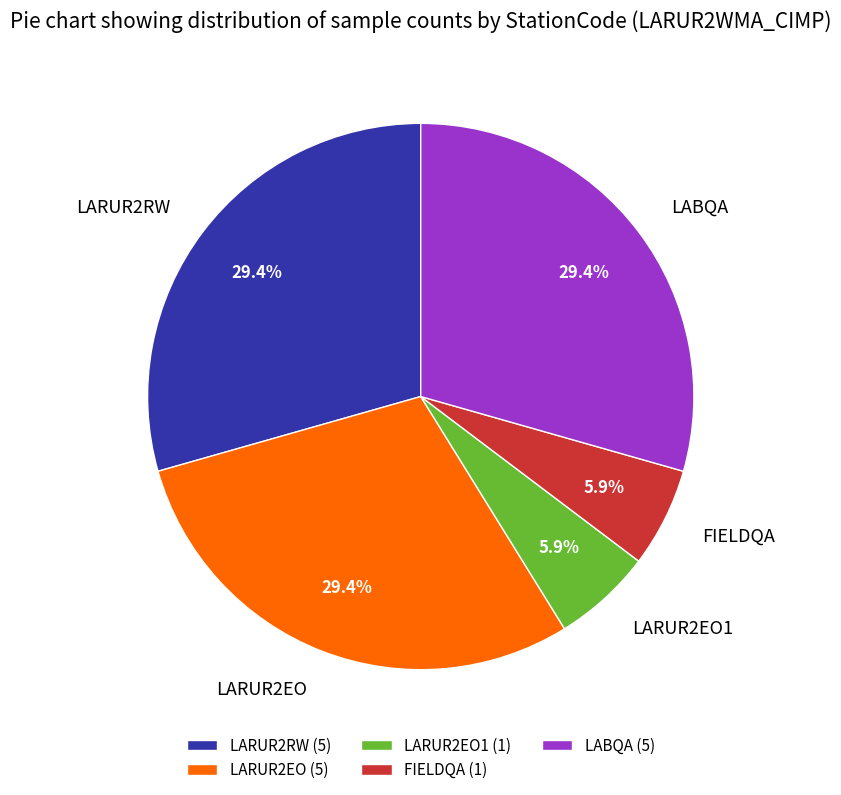

Approximately how many times larger is the value at LARUR2RW compared to LARUR2EO?

1.0